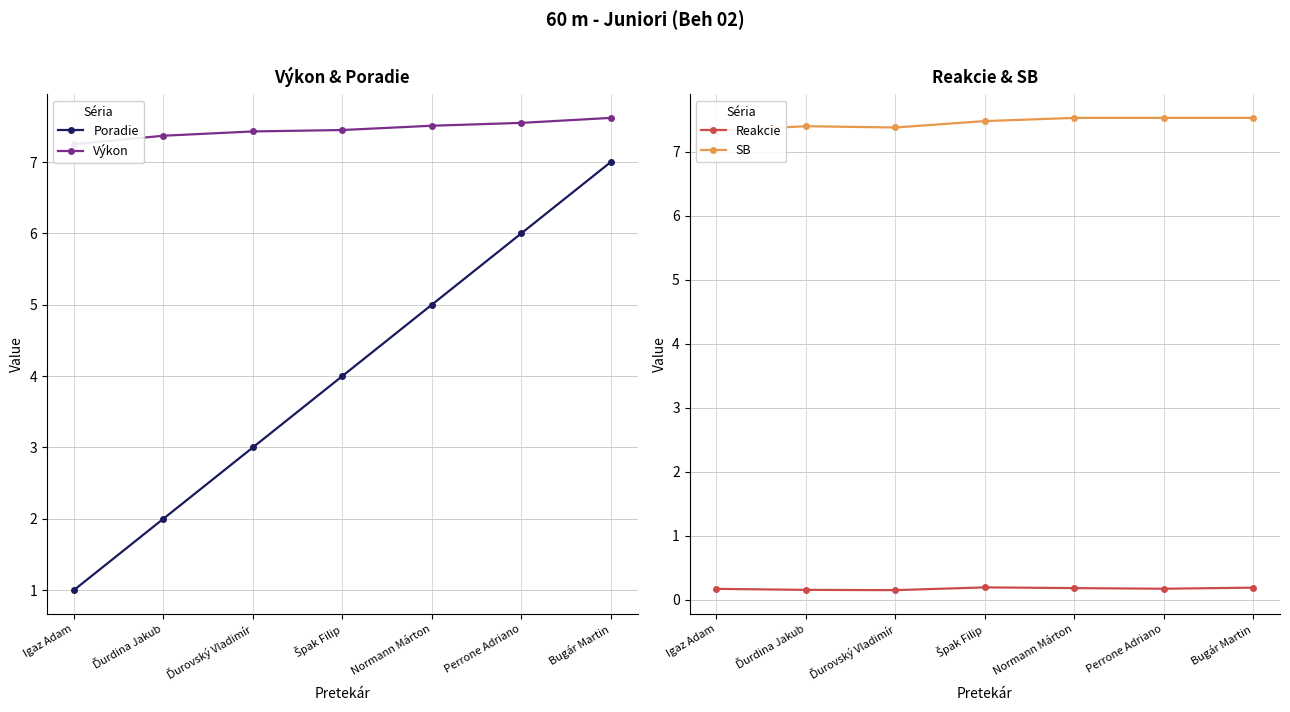

Which category has the lowest value in the Výkon series?

Igaz Adam